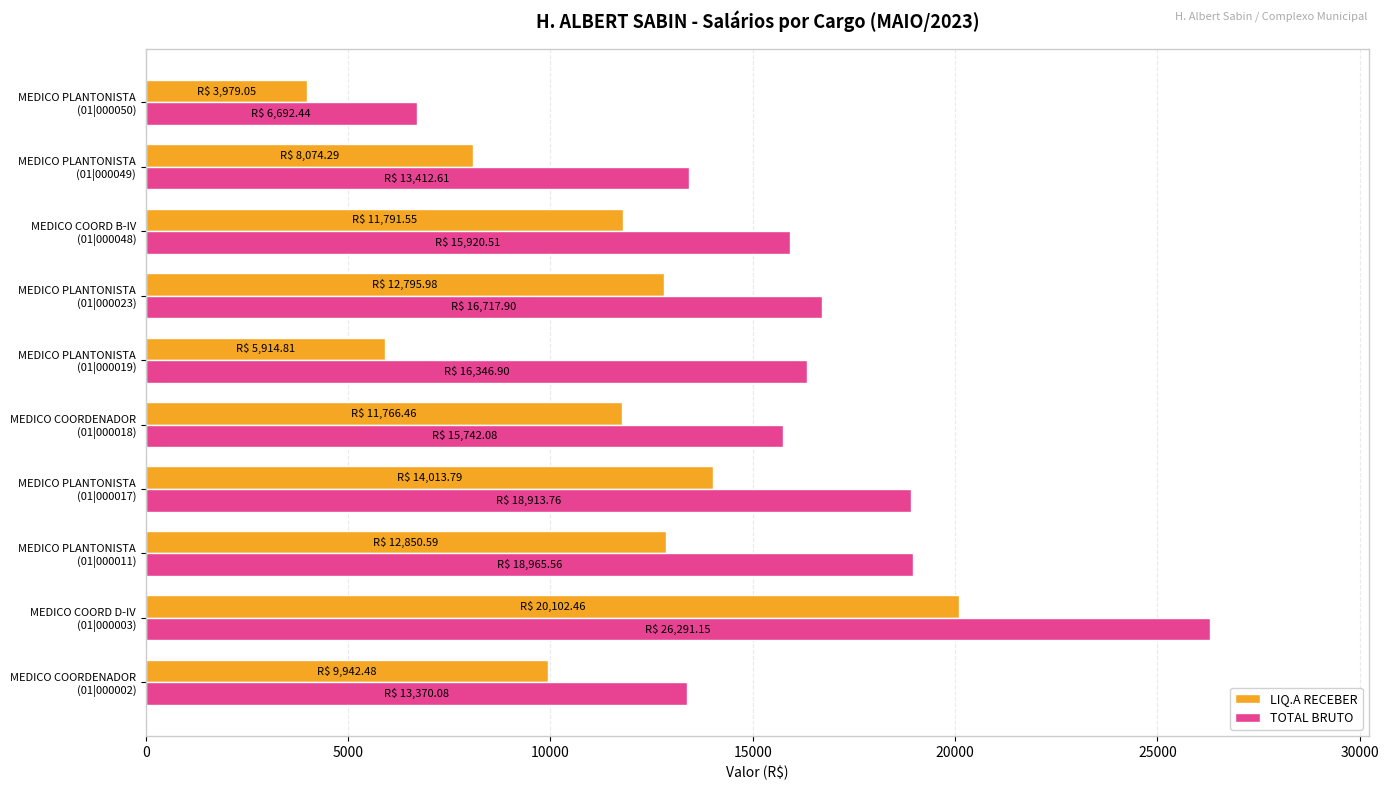

What is the sum of all TOTAL BRUTO values?

162373.0